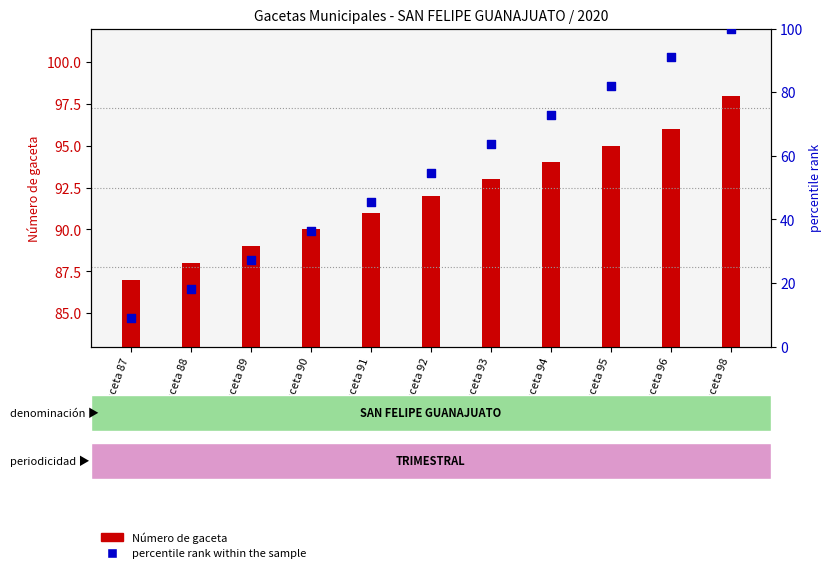

What are all the series names shown in the legend?

Número de gaceta, percentile rank within the sample